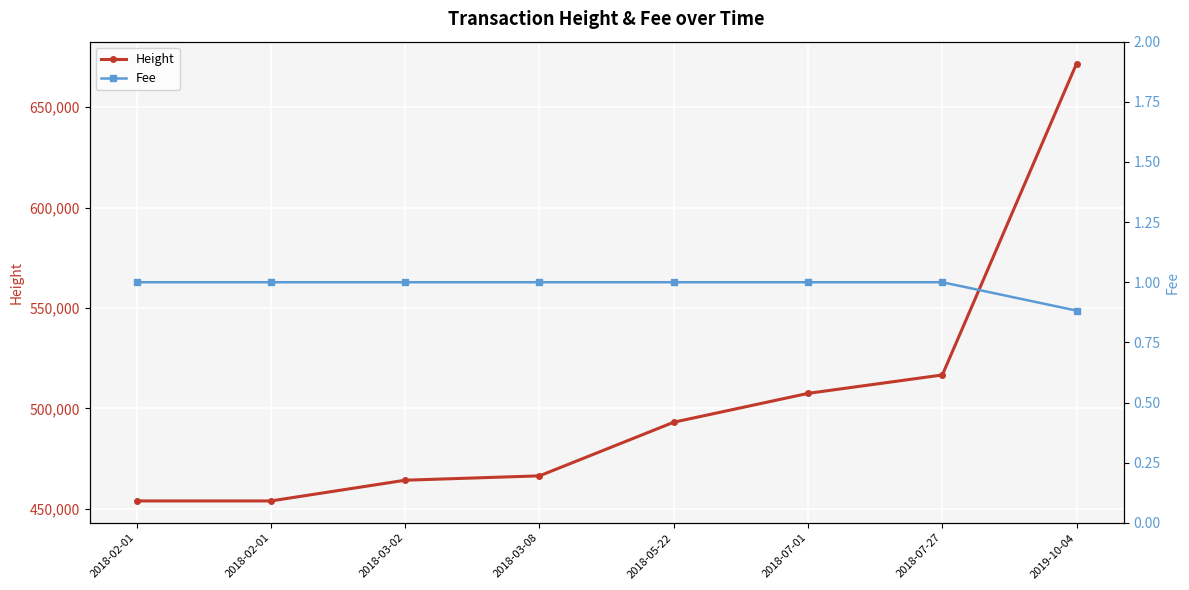

Between 2019-10-04 and 2018-03-02, which is larger?

2019-10-04